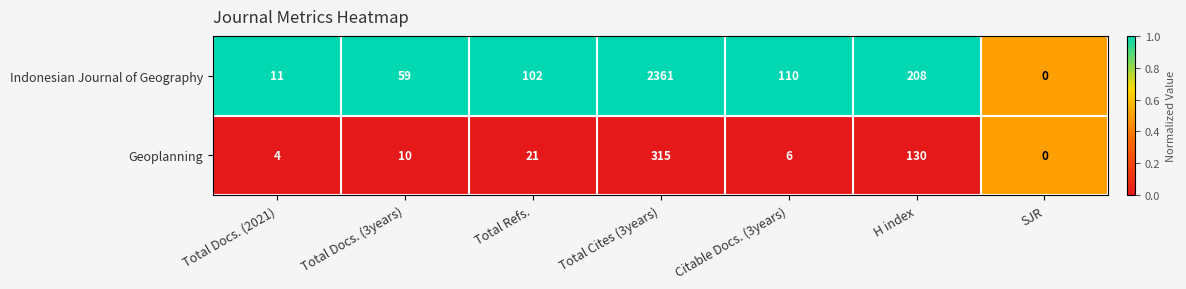

True or false: Indonesian Journal of Geography has a value of 273 at H index.

False